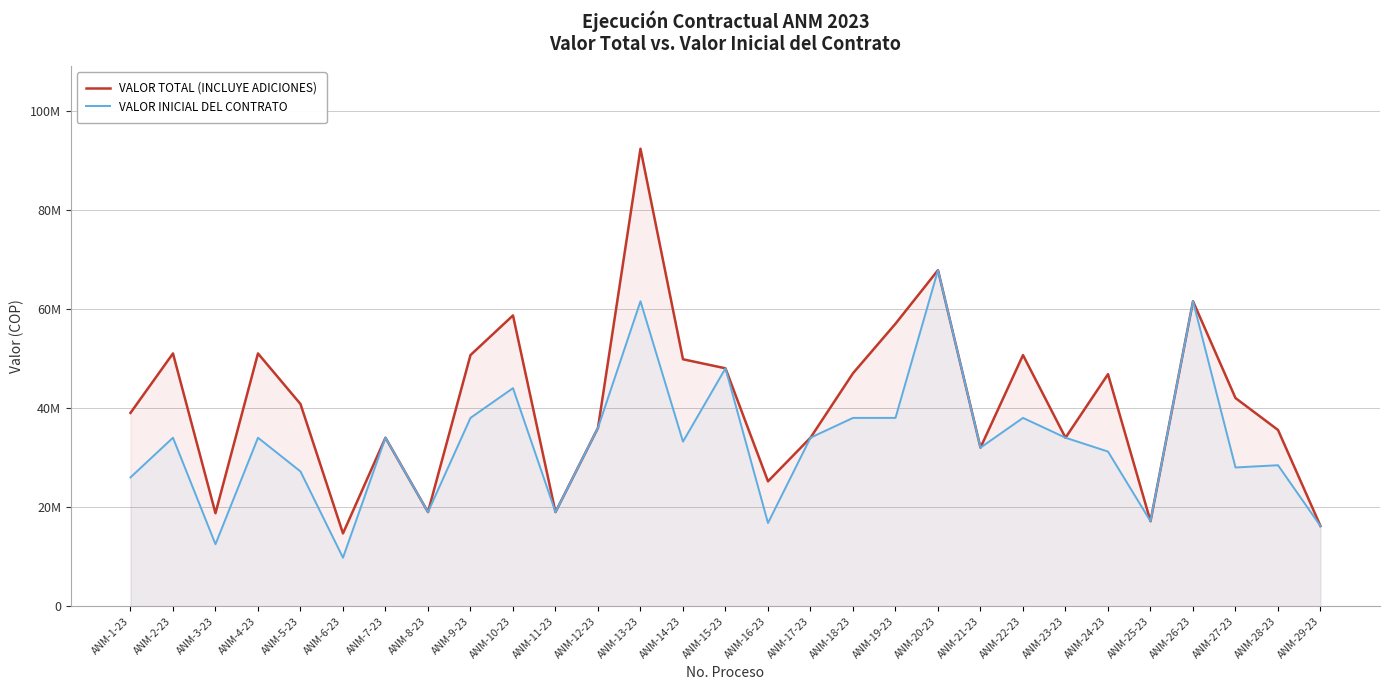

Is the value of VALOR TOTAL (INCLUYE ADICIONES) at ANM-18-23 greater than the value of VALOR INICIAL DEL CONTRATO at ANM-13-23?

No